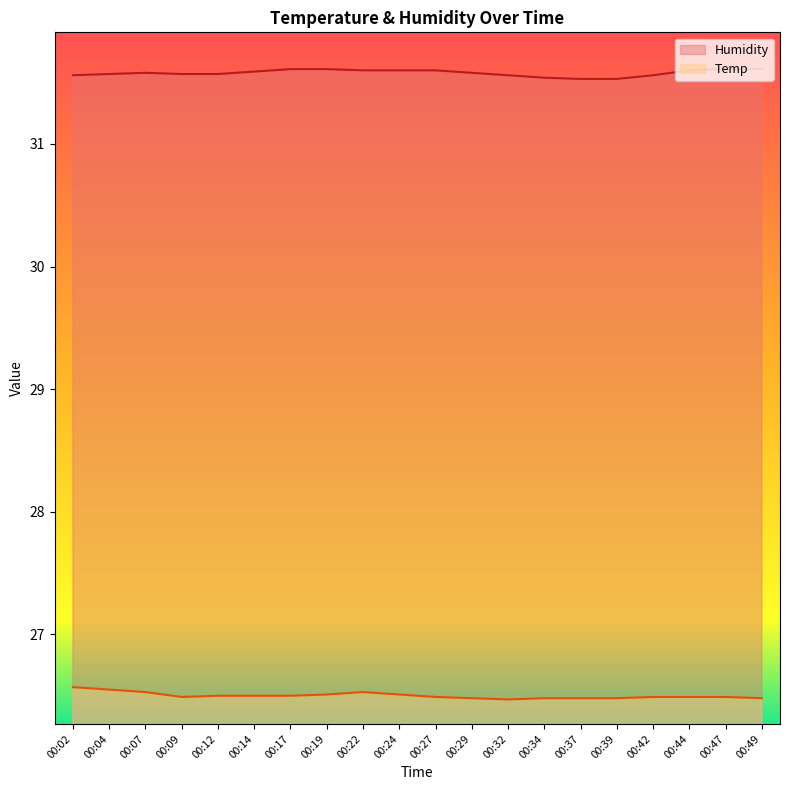

How many Temp values are between 26 and 27?

20